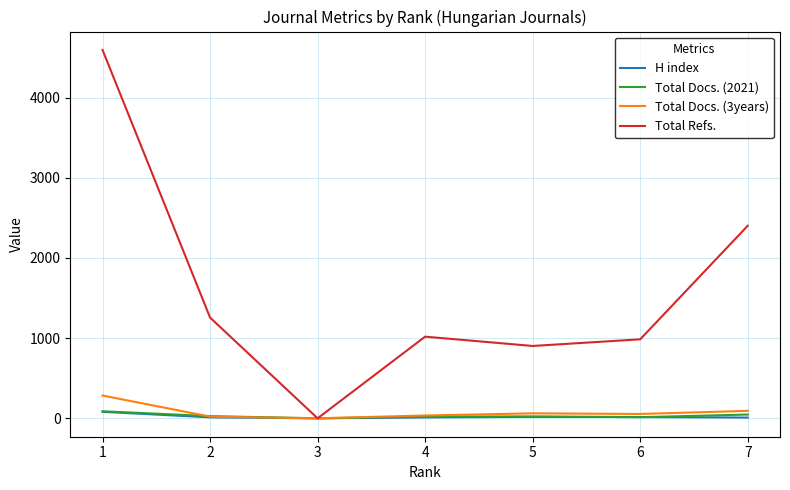

What is the total value across all series at 7?

2550